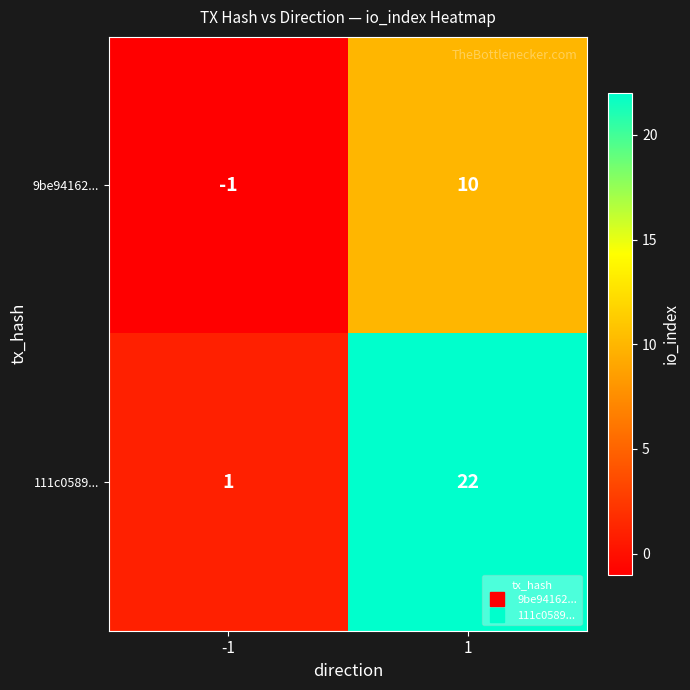

What is the smallest value displayed?

-1